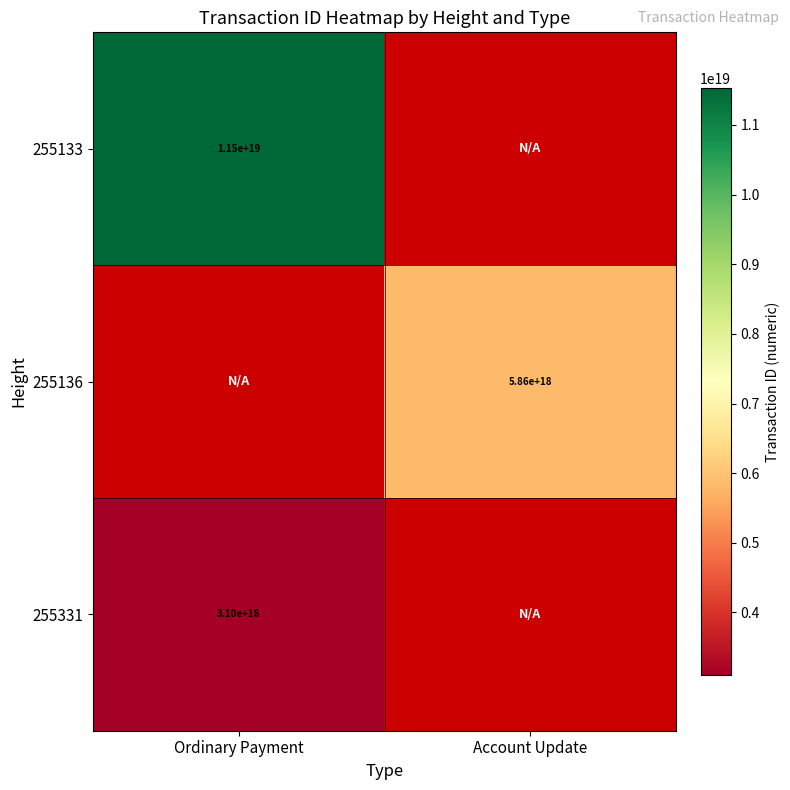

Is it true that 255136 equals 3190552817639265280 at Account Update?

False